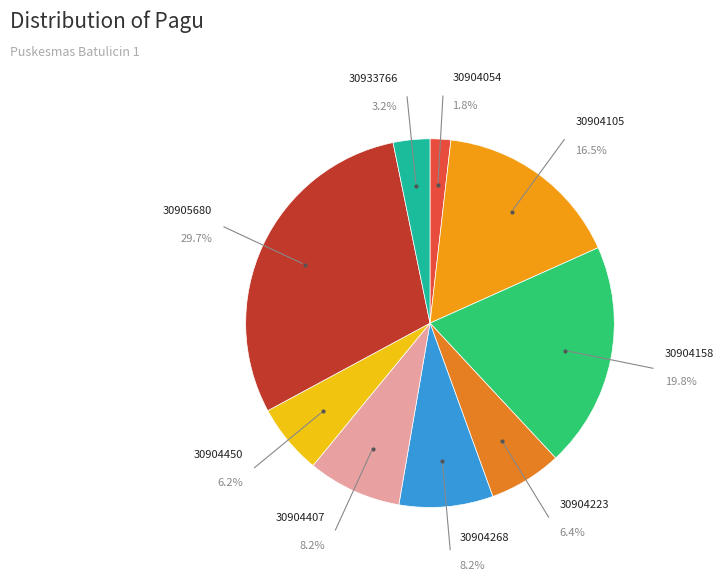

To the nearest percent, what percentage of the pie is 30933766?

3%